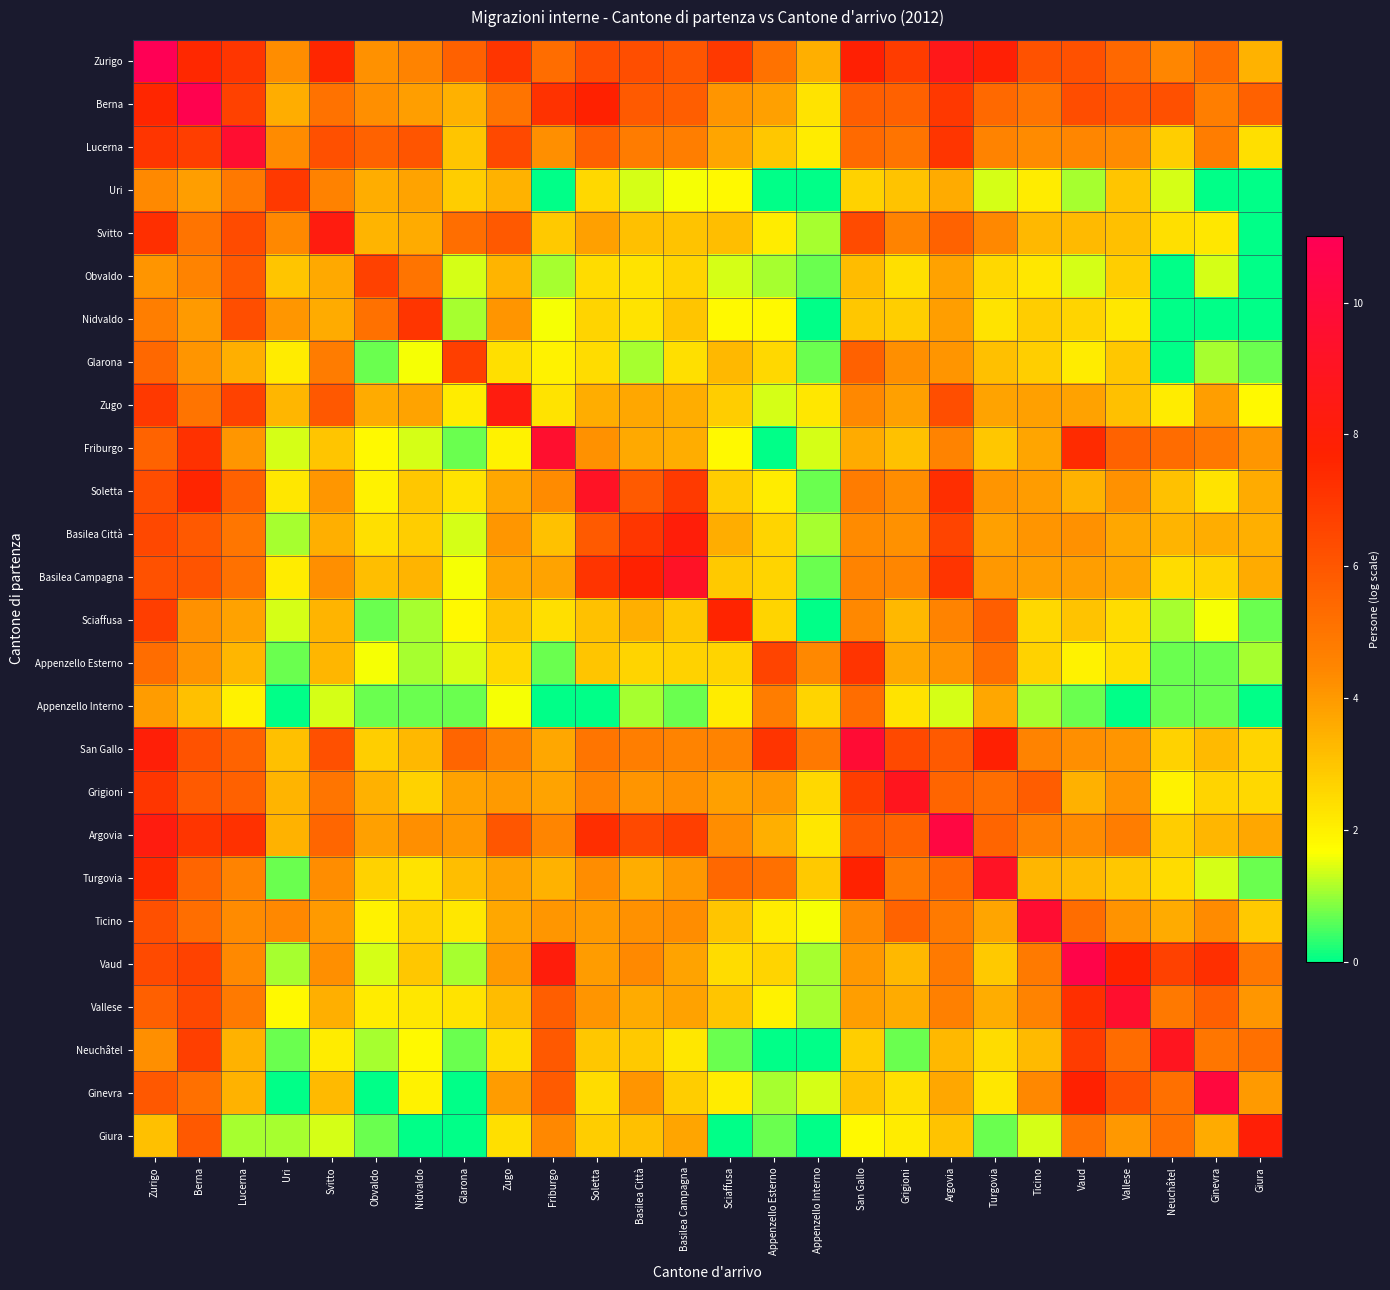

Which series has the largest range (max minus min)?

Ginevra